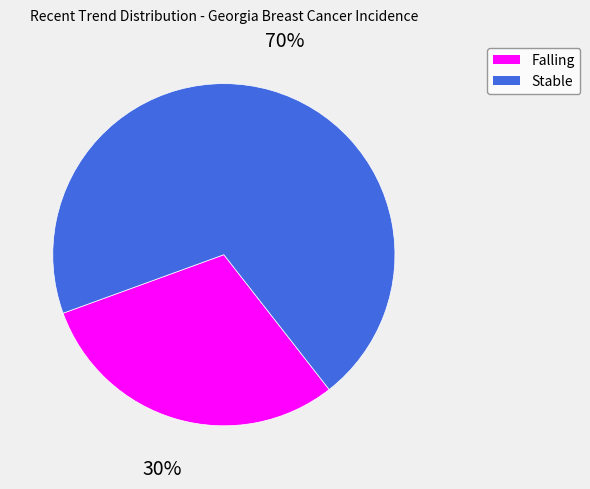

Which category has the biggest portion of the pie?

Stable